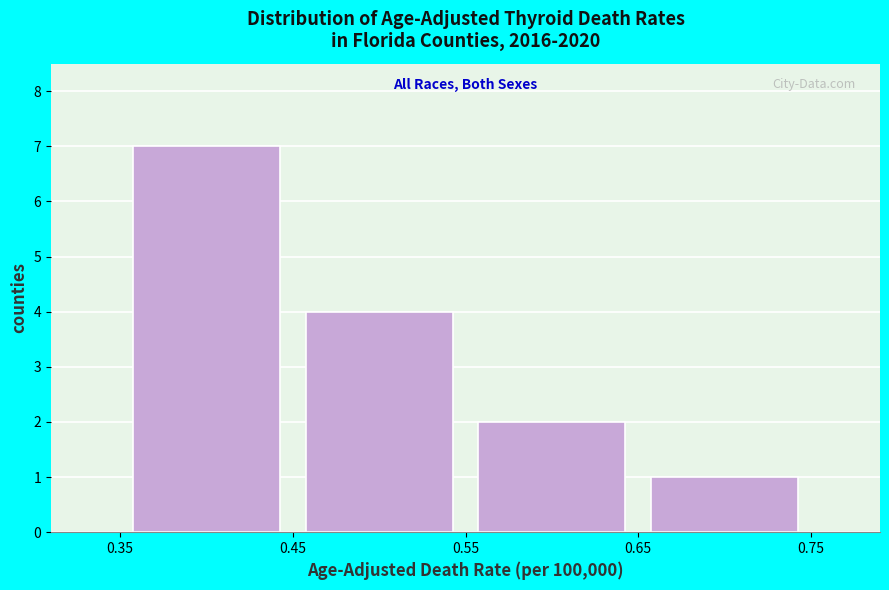

Which range on the x-axis has the tallest bar?

0.35 to 0.45